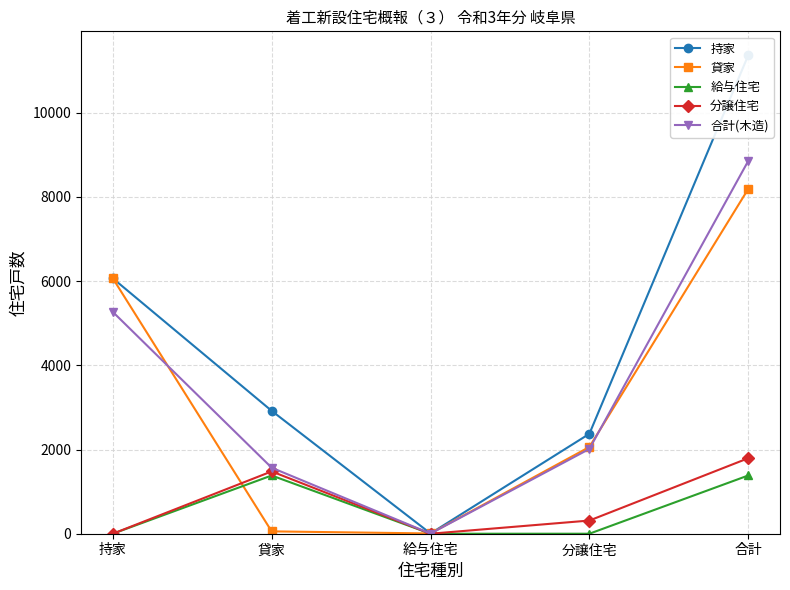

What is the label of the 3rd point from the right?

給与住宅